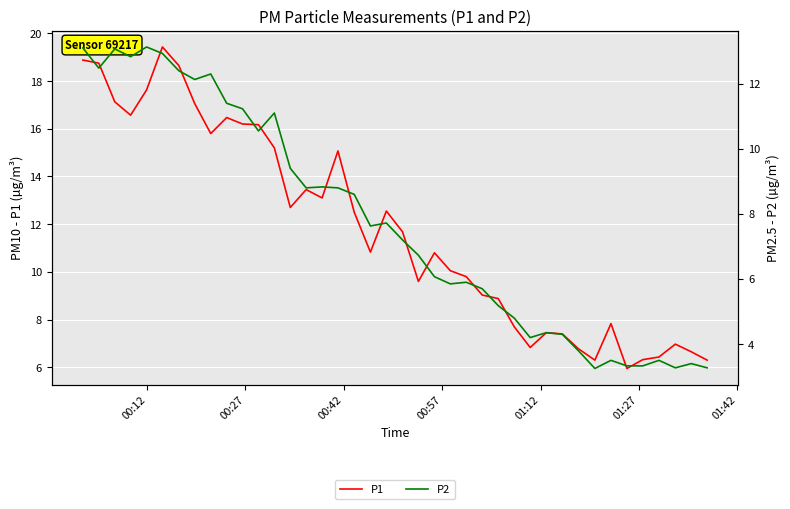

In P2, how many points are higher than both neighbors (excluding endpoints)?

11